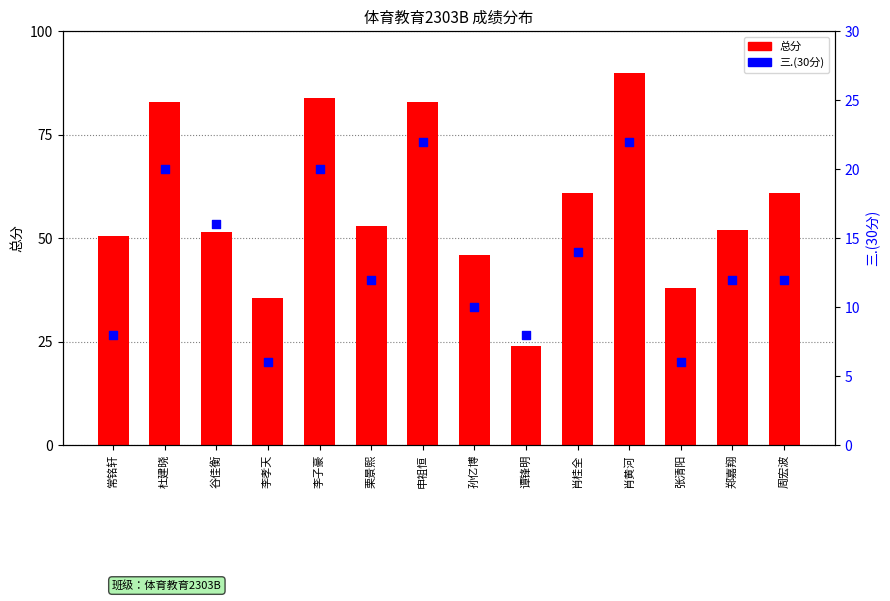

At which category is the sum across all series the highest?

肖黄河